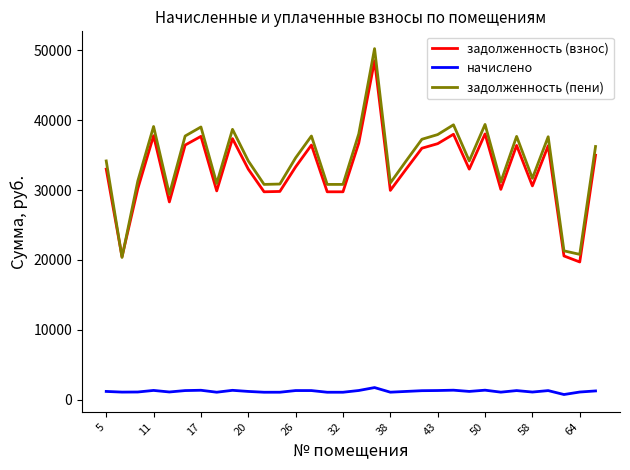

What is the maximum value shown in the chart?

50260.3